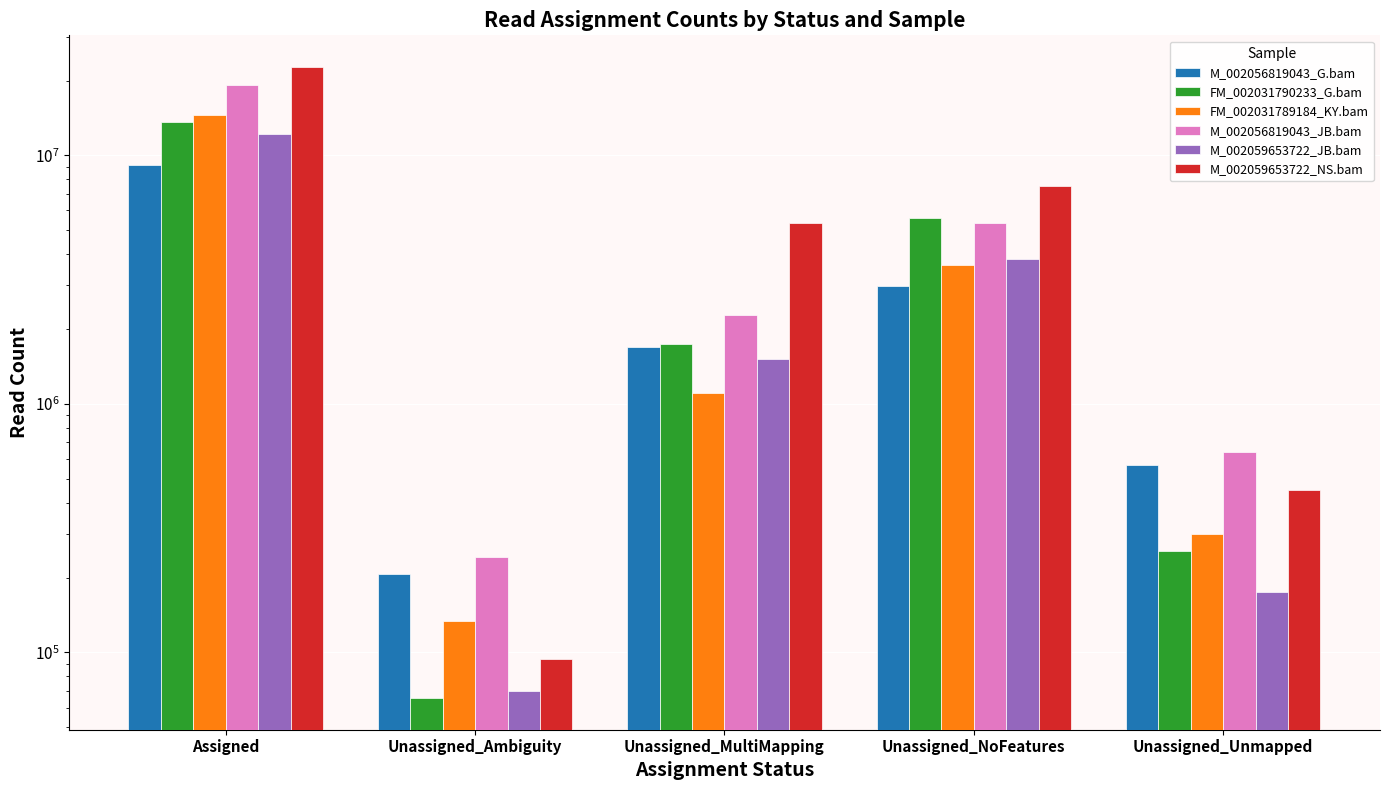

True or false: FM_002031789184_KY.bam has a value of 133828 at Unassigned_Ambiguity.

True